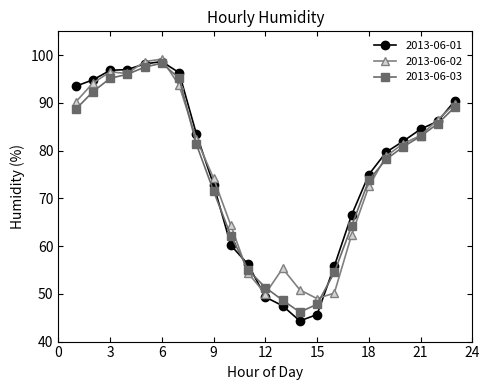

True or false: 2013-06-01 has more than 0 interior local peaks.

True